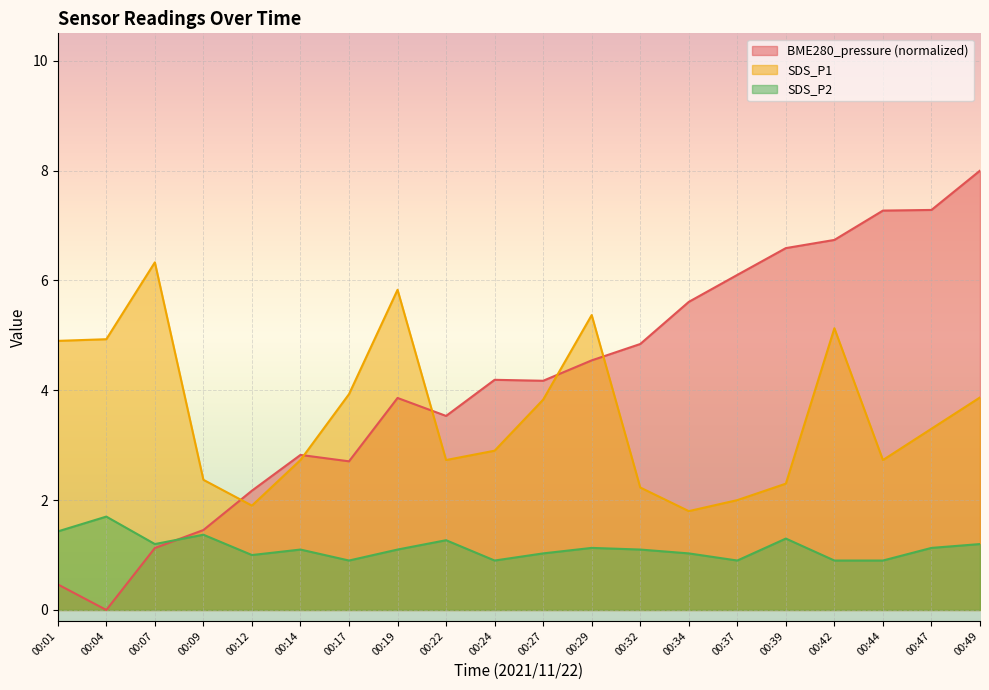

What is the difference between the highest and lowest values at 00:24?

3.3